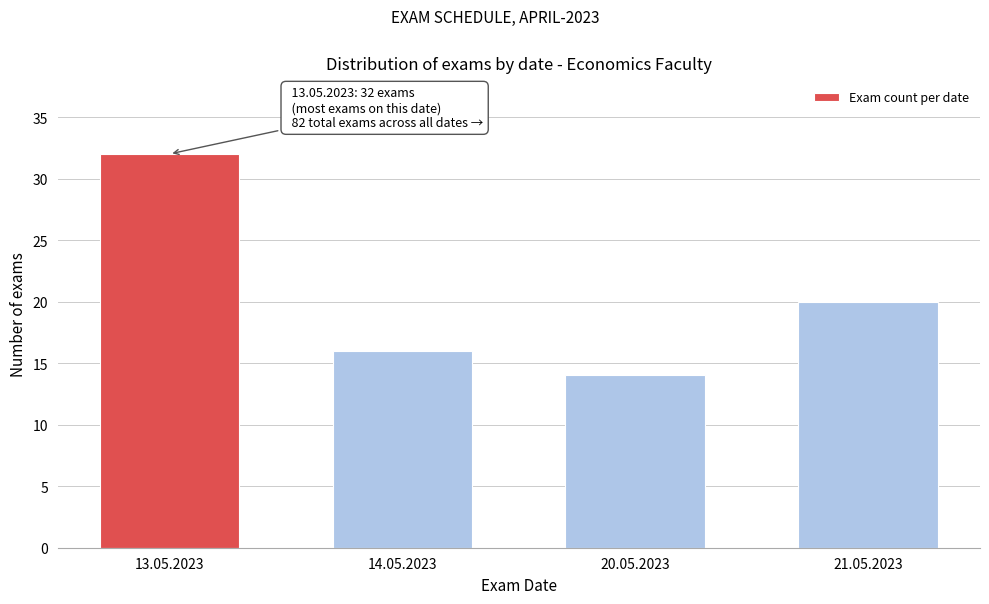

Reading left to right, what are all the values shown in this chart?

32	16	14	20